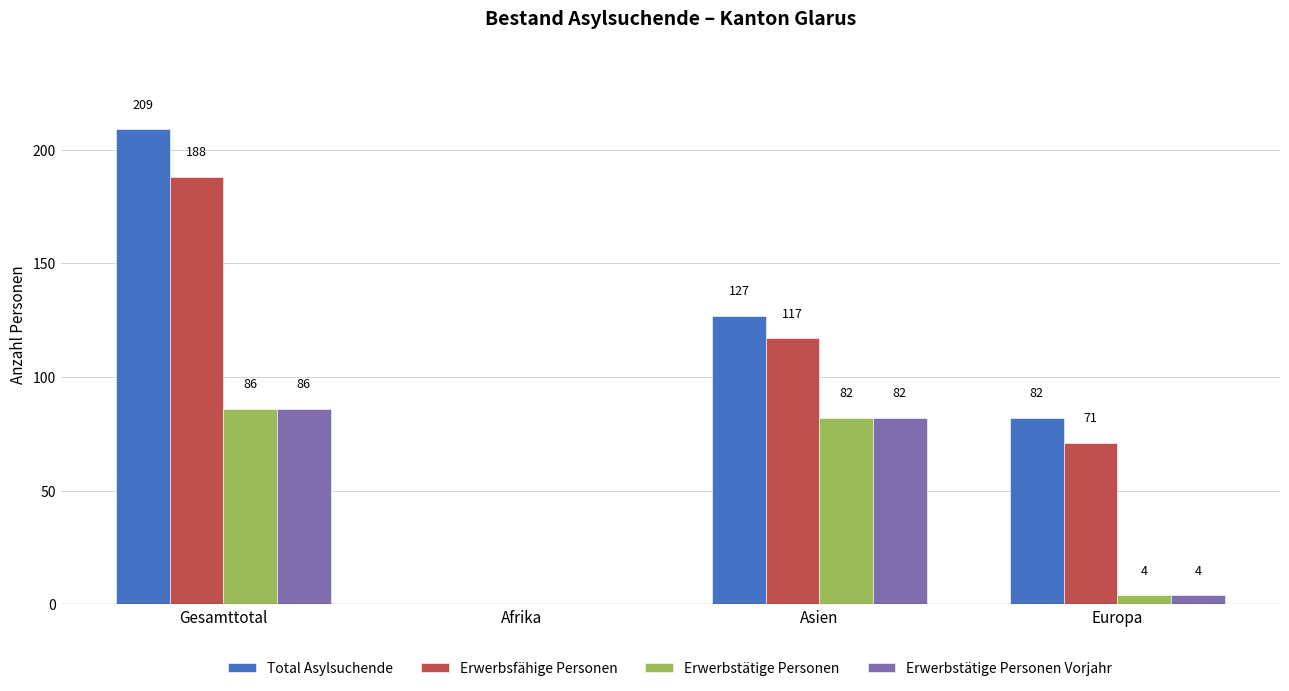

True or false: Erwerbsfähige Personen has a value of 202 at Asien.

False